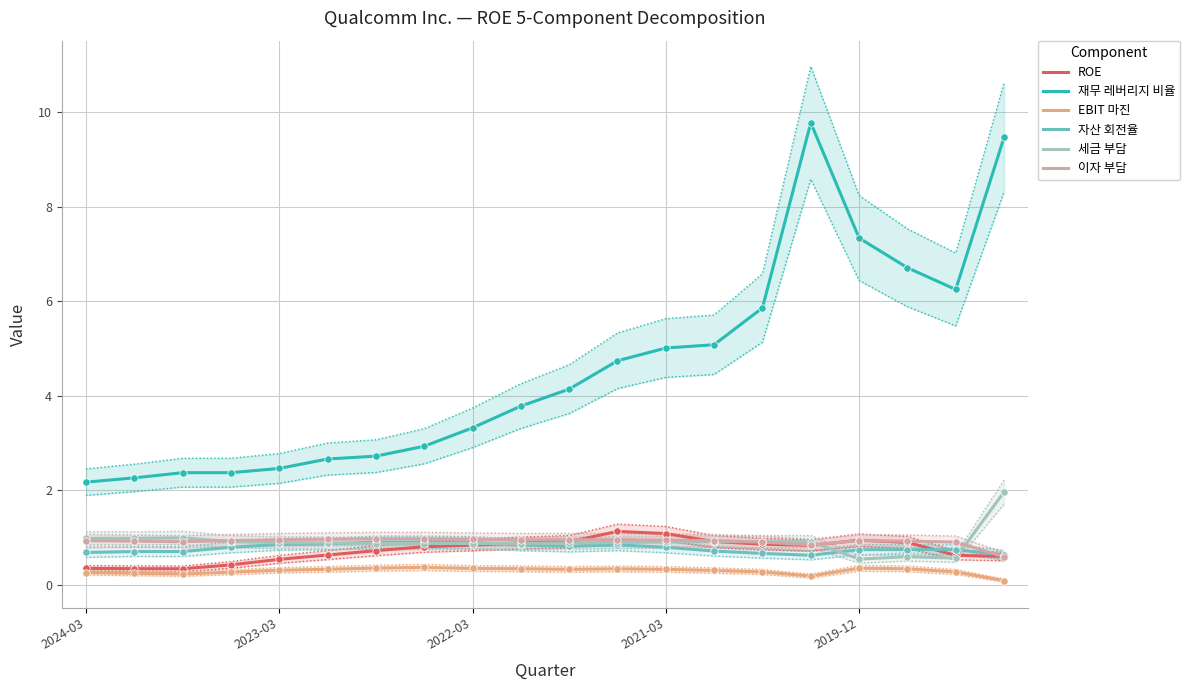

Which series contains the lowest Y value?

EBIT 마진